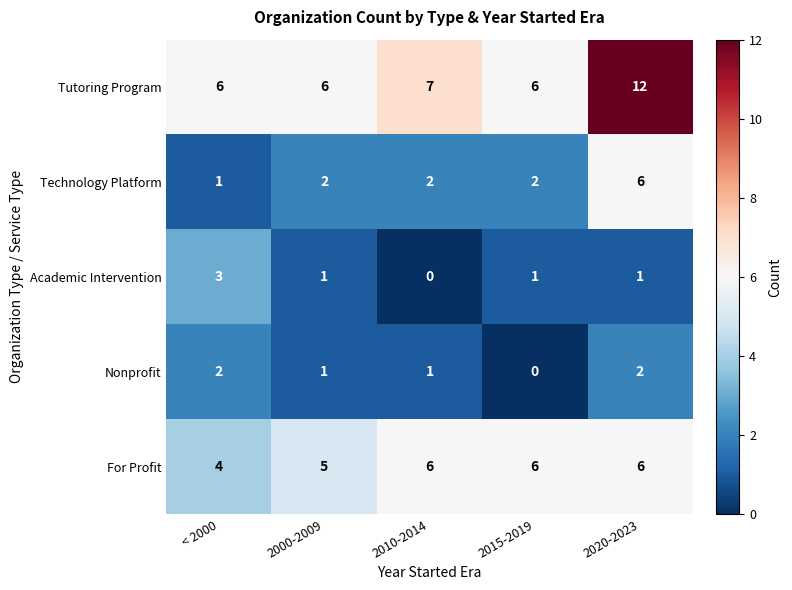

The value of Tutoring Program at 2015-2019 is 6. True or false?

True